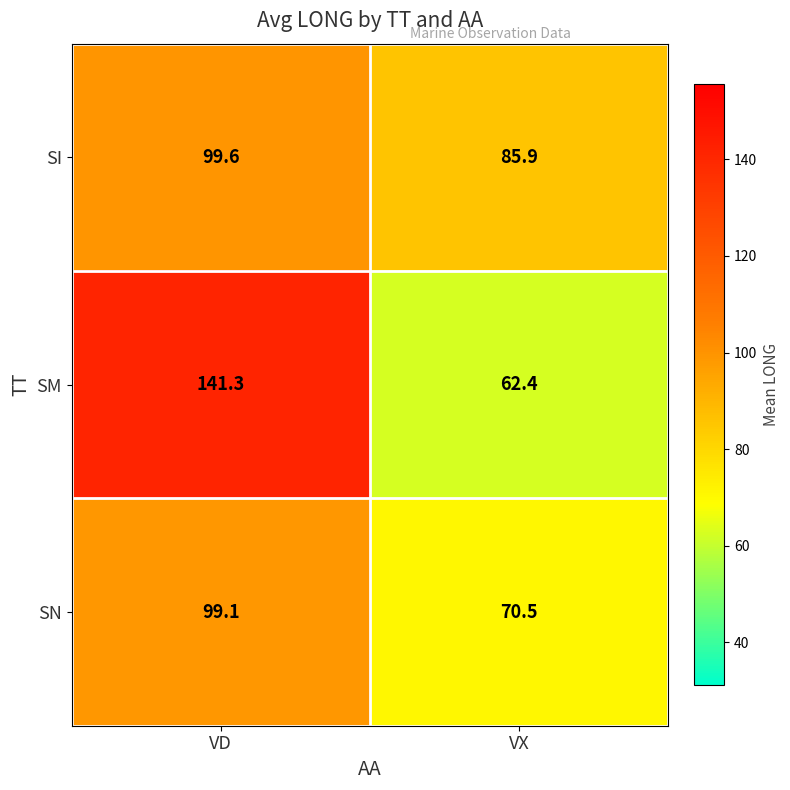

At how many categories does at least one series exceed 108?

1